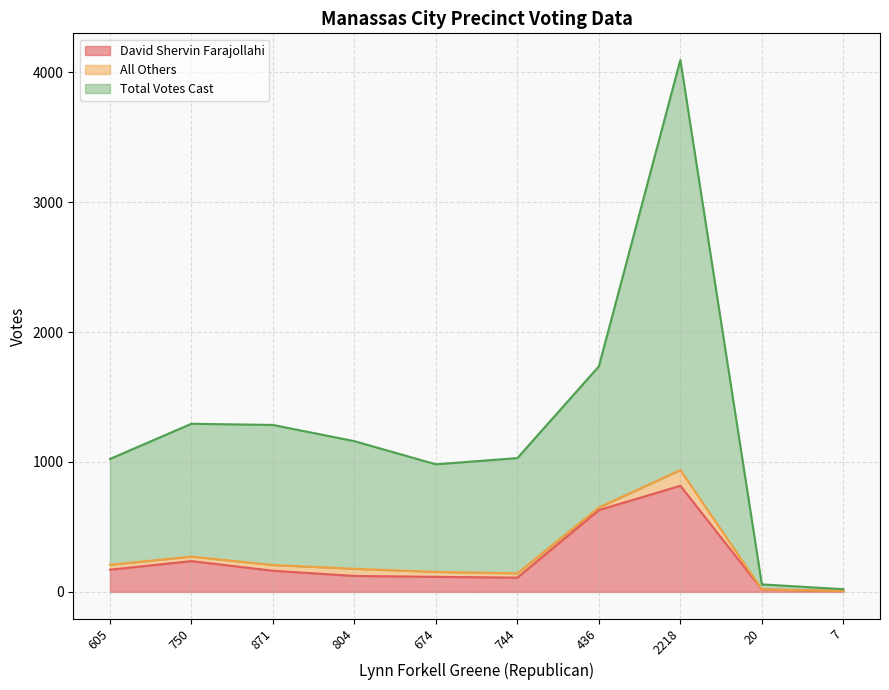

What is the difference between the maximum and minimum values in the David Shervin Farajollahi series?

810